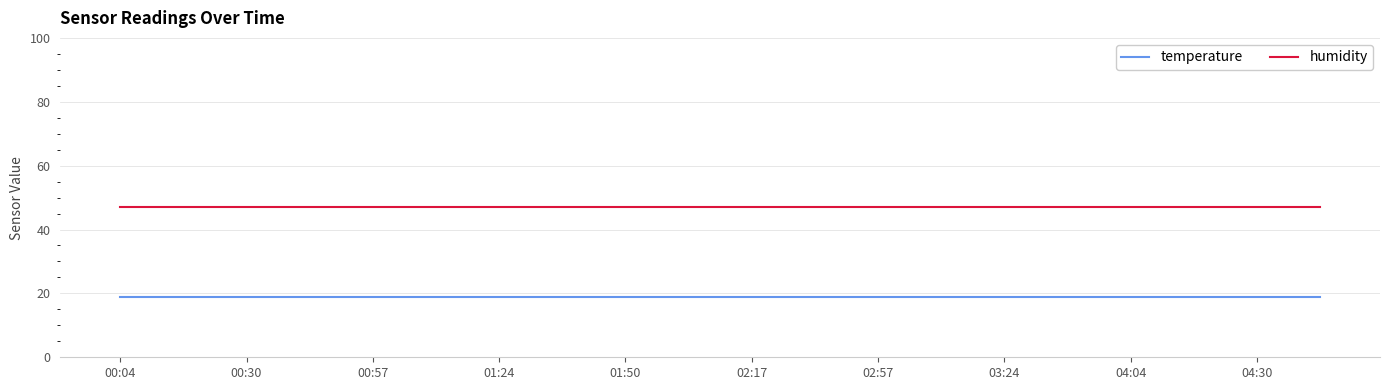

Reading left to right, extract all data points from this chart.

temperature: 18.9	18.9	18.9	18.9	18.9	18.9	18.9	18.9	18.9	18.9	18.9	18.9	18.9	18.9	18.9	18.9	18.9	18.9	18.9	18.9
humidity: 46.9	46.9	46.9	46.9	46.9	46.9	46.9	46.9	46.9	46.9	46.9	46.9	46.9	46.9	46.9	46.9	46.9	46.9	46.9	46.9